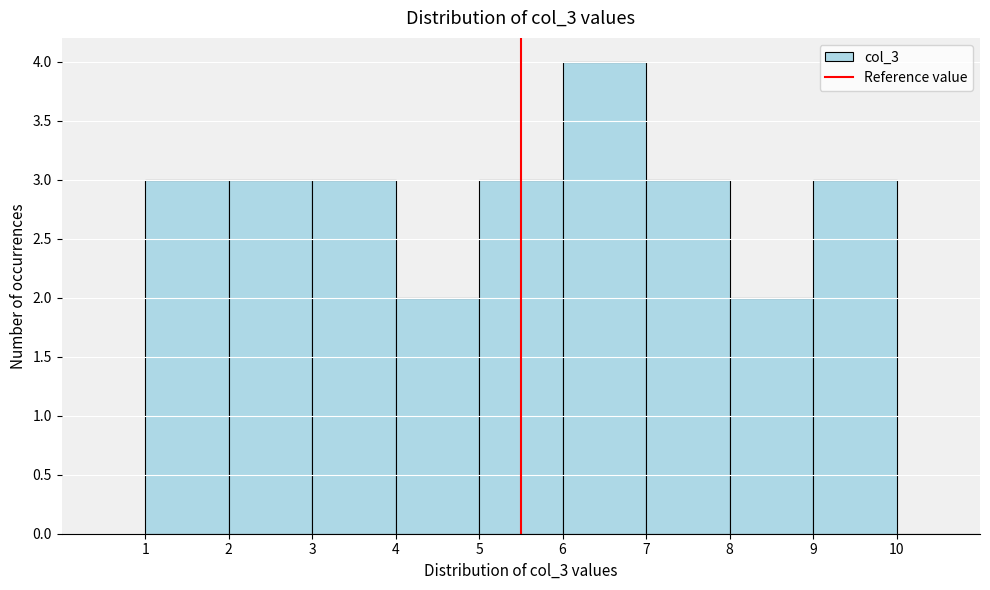

Reading left to right, list every bar in this chart as the range it spans on the x-axis followed by its height. The values are not printed on the chart, so give them approximately, as read against the axis.

1 to 2: 3
2 to 3: 3
3 to 4: 3
4 to 5: 2
5 to 6: 3
6 to 7: 4
7 to 8: 3
8 to 9: 2
9 to 10: 3
10 to 11: 0